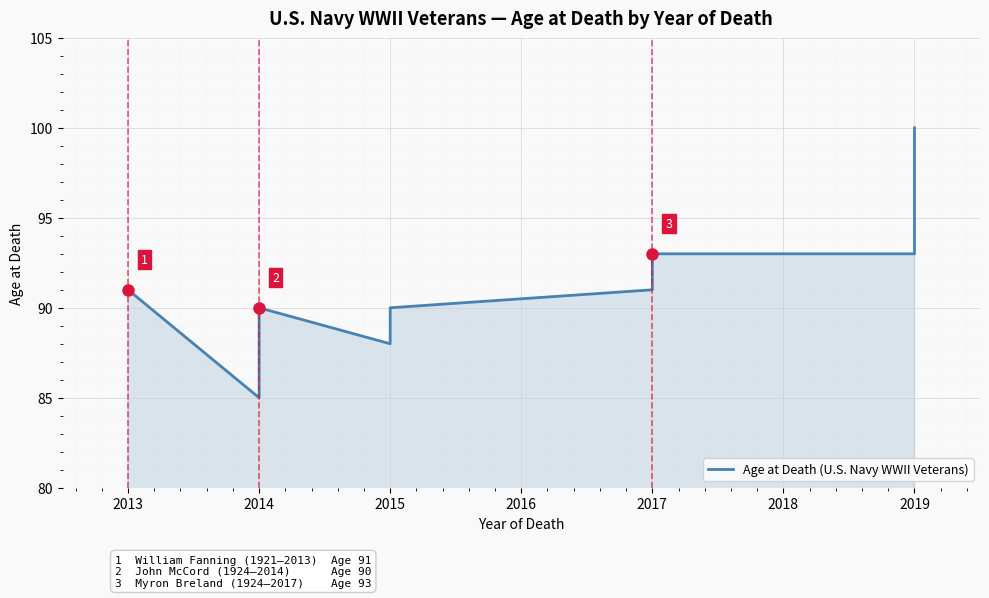

What is the average value?

91